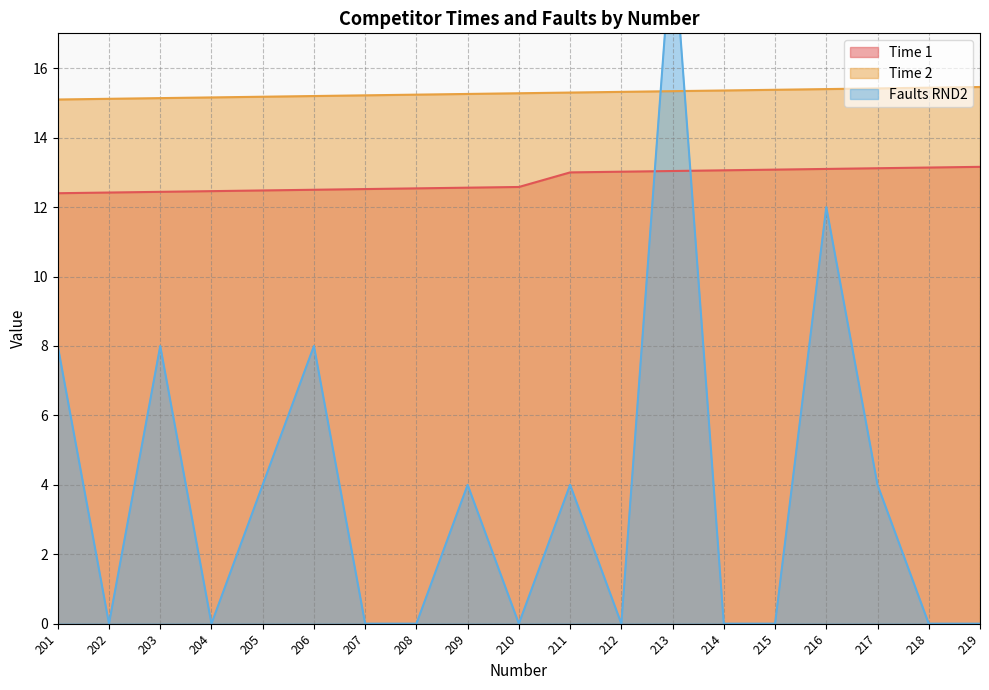

What is the sum of all Faults RND2 values?

72.0